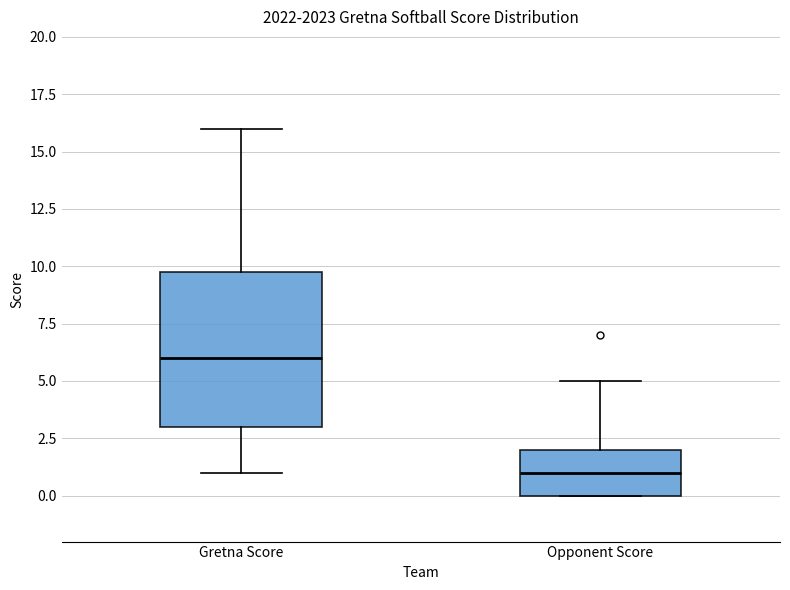

Reading left to right, read every box against the y-axis: the position of its median line, the range the box covers, and the ends of its whiskers. The values are not printed on the chart, so give them approximately, as read against the axis.

Gretna Score: median 6, box 3 to 10, whiskers 1 to 16
Opponent Score: median 1, box 0 to 2, whiskers 0 to 5